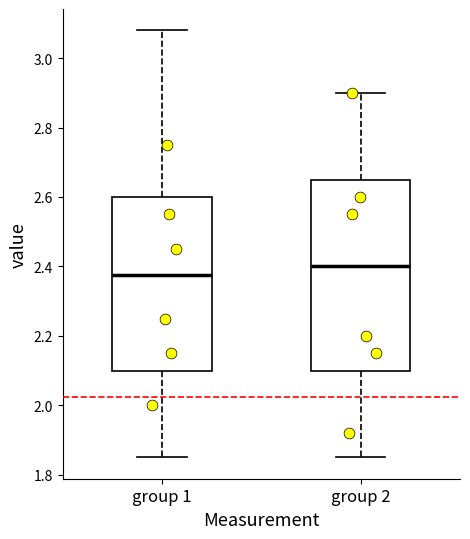

Reading left to right, read every box against the y-axis: the position of its median line, the range the box covers, and the ends of its whiskers. The values are not printed on the chart, so give them approximately, as read against the axis.

group 1: median 2.38, box 2.10 to 2.60, whiskers 1.86 to 3.08
group 2: median 2.40, box 2.10 to 2.66, whiskers 1.86 to 2.90